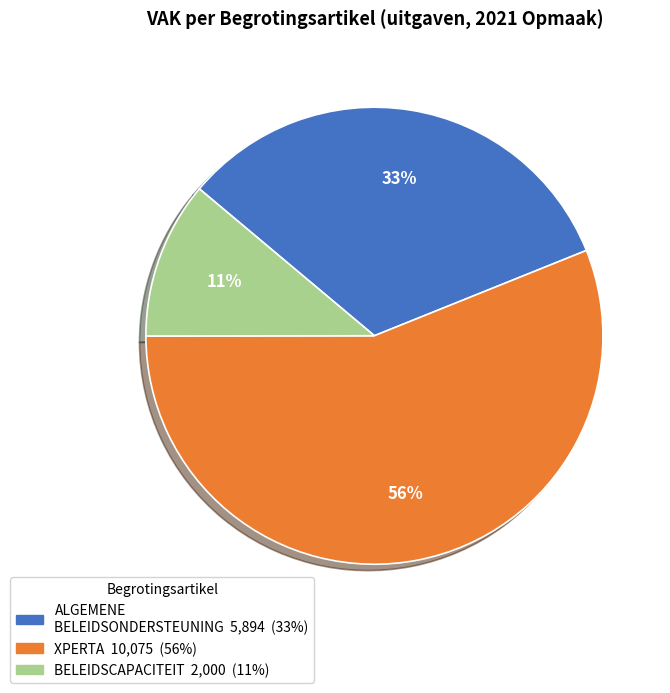

To the nearest percent, what is the difference between the largest and smallest slice percentages?

45%